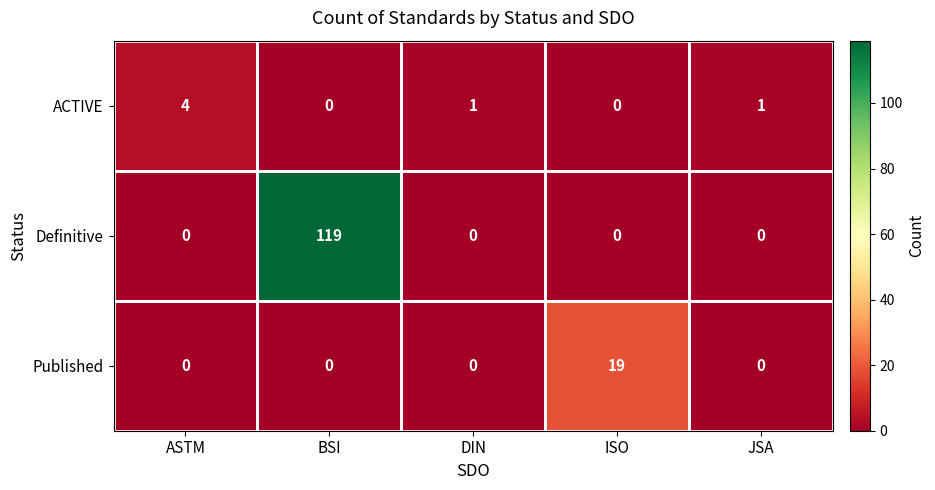

Which series has the largest total across all categories?

Definitive